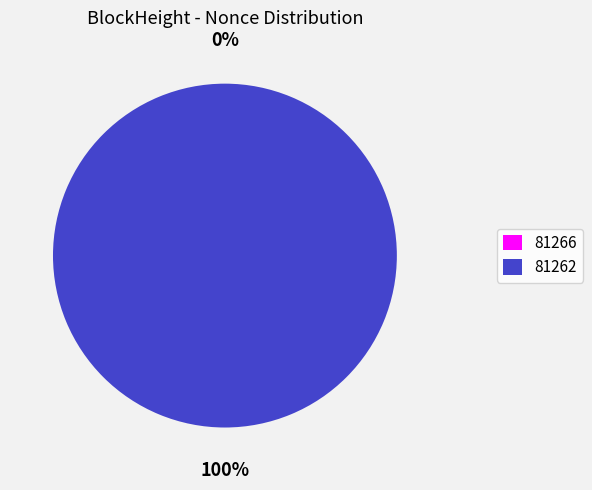

Which category has the biggest portion of the pie?

81262